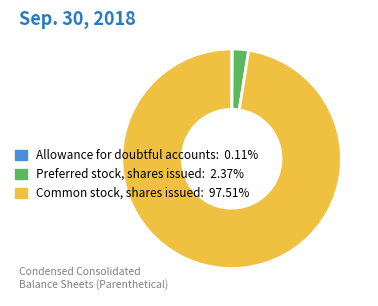

Does Preferred stock, shares issued: 2.37% account for over 50% of the chart?

No